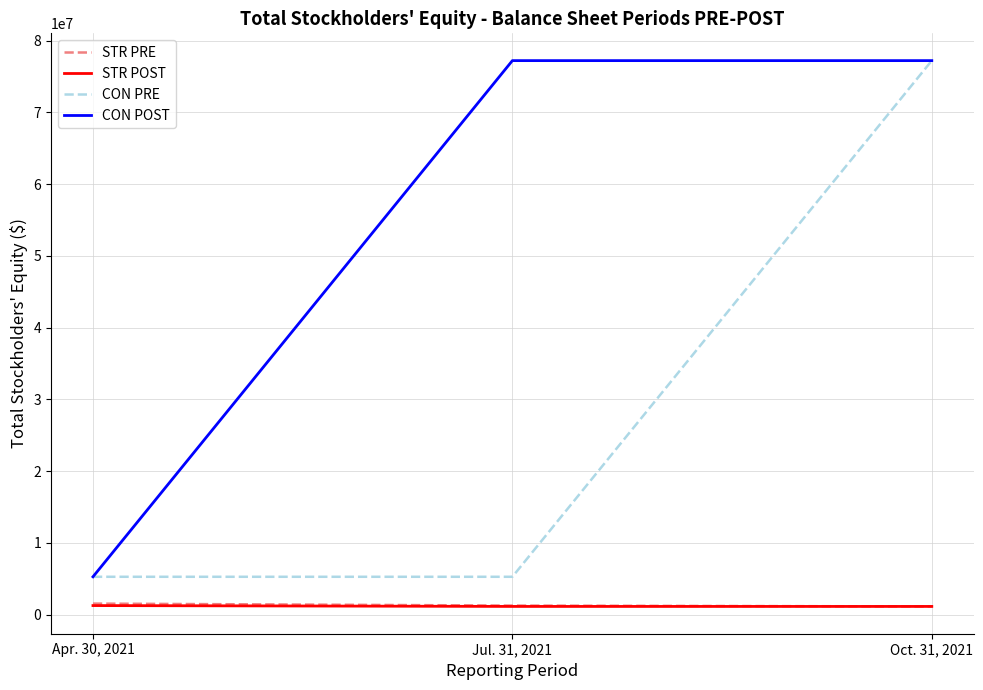

Is it true that CON PRE equals 5266295 at Apr. 30, 2021?

True